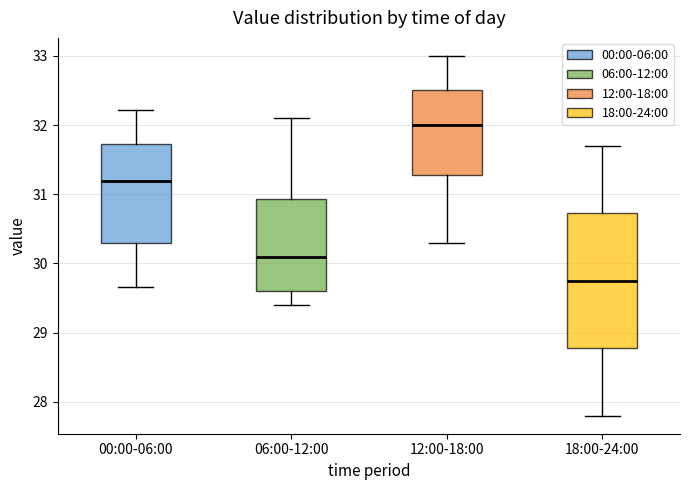

Which box's median line is the highest?

12:00-18:00